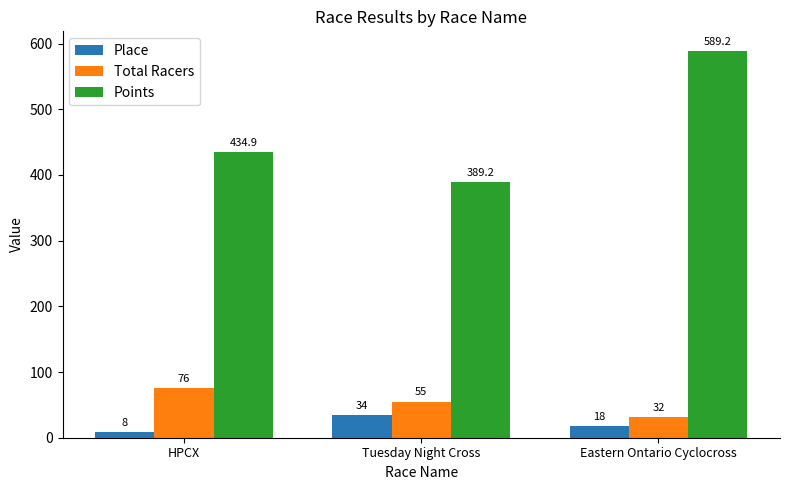

How many data points in Place are less than 18?

1